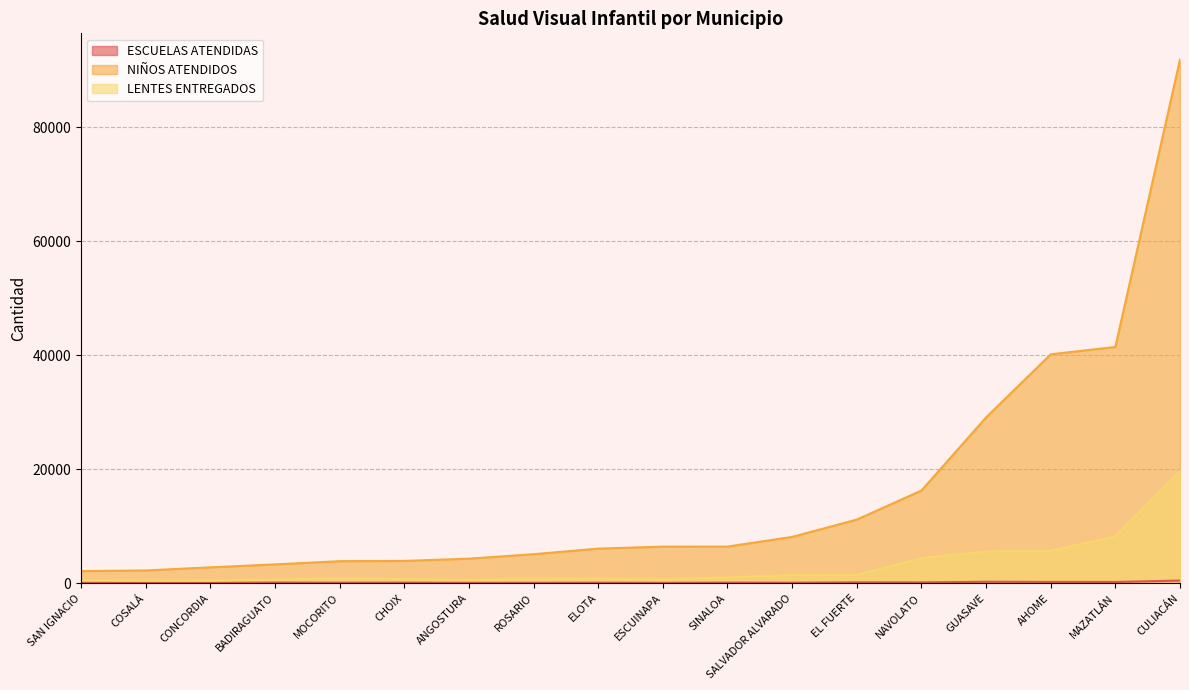

Rank the categories by LENTES ENTREGADOS value from highest to lowest.

CULIACÁN, MAZATLÁN, AHOME, GUASAVE, NAVOLATO, SALVADOR ALVARADO, EL FUERTE, SINALOA, MOCORITO, ELOTA, ROSARIO, CHOIX, ESCUINAPA, BADIRAGUATO, ANGOSTURA, SAN IGNACIO, CONCORDIA, COSALÁ